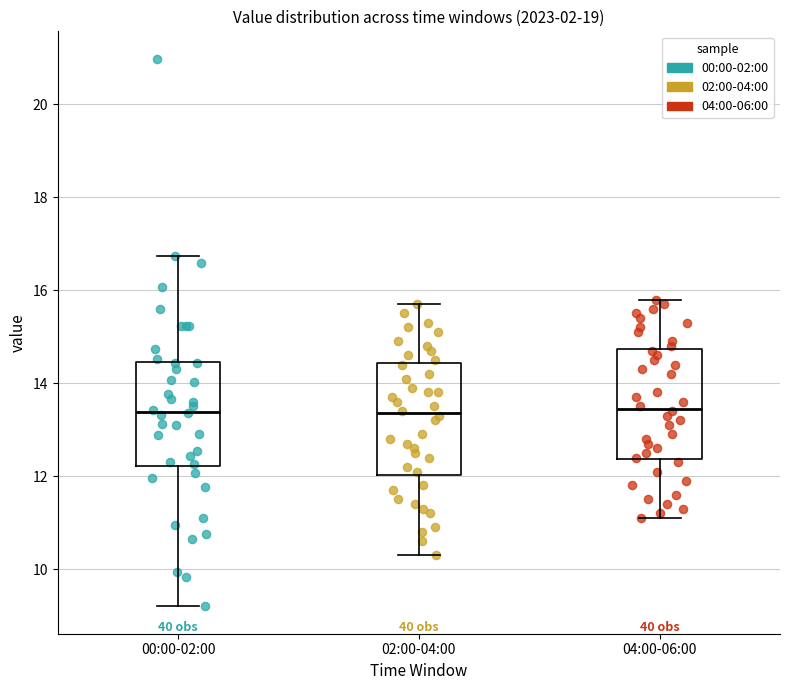

Reading left to right, read every box against the y-axis: the position of its median line, the range the box covers, and the ends of its whiskers. The values are not printed on the chart, so give them approximately, as read against the axis.

00:00-02:00: median 13.4, box 12.2 to 14.4, whiskers 9.2 to 16.8
02:00-04:00: median 13.4, box 12.0 to 14.4, whiskers 10.4 to 15.8
04:00-06:00: median 13.4, box 12.4 to 14.8, whiskers 11.2 to 15.8